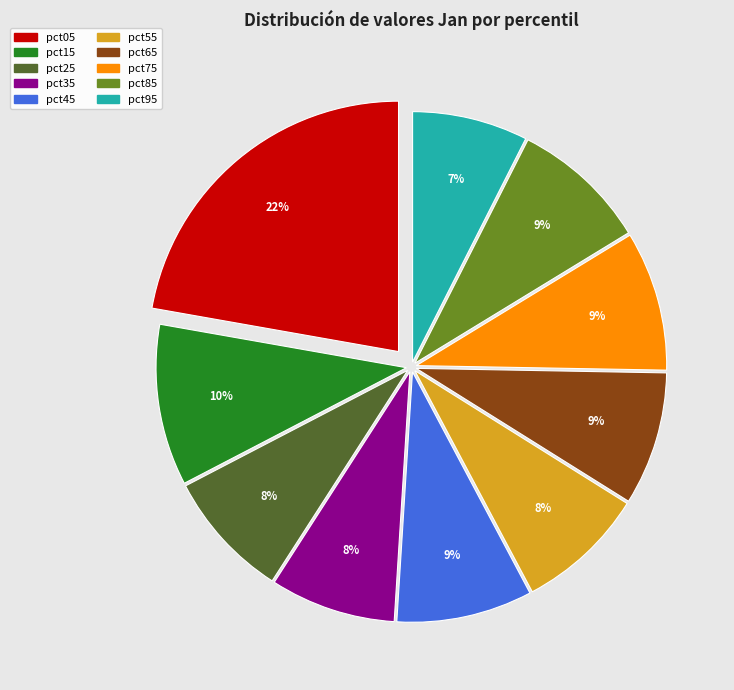

To the nearest percent, what percentage of the pie is pct45?

9%